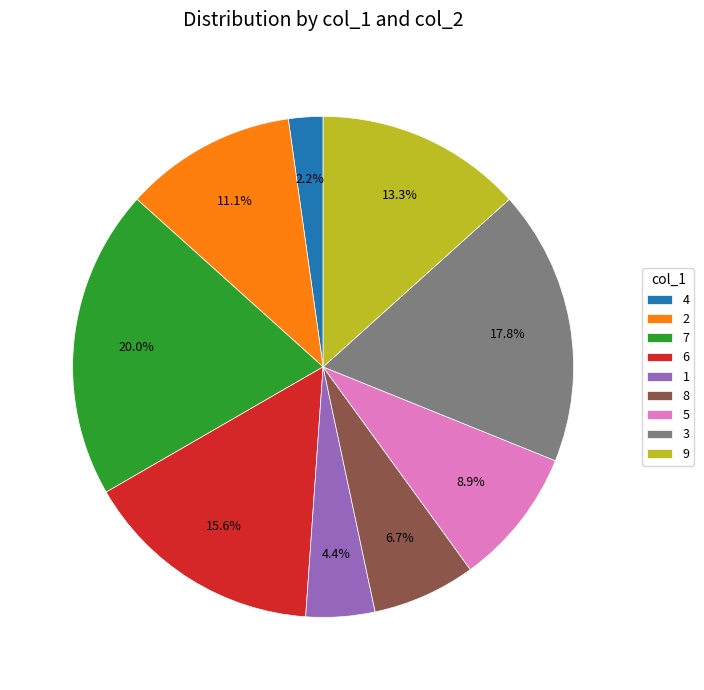

To the nearest percent, what percentage of the pie is 4?

2%